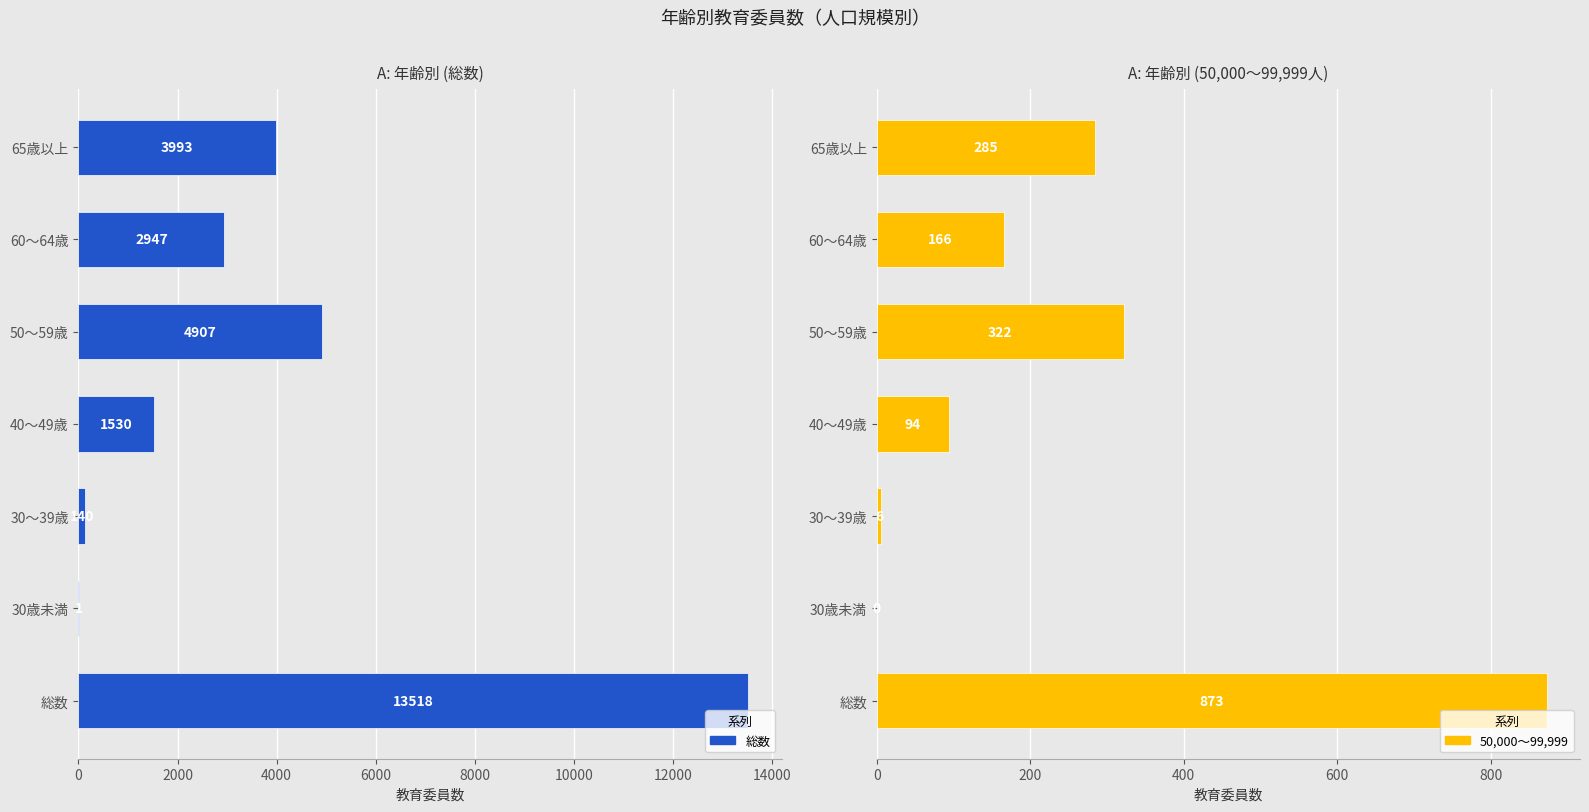

What are all the series names shown in the legend?

総数, 50,000～99,999